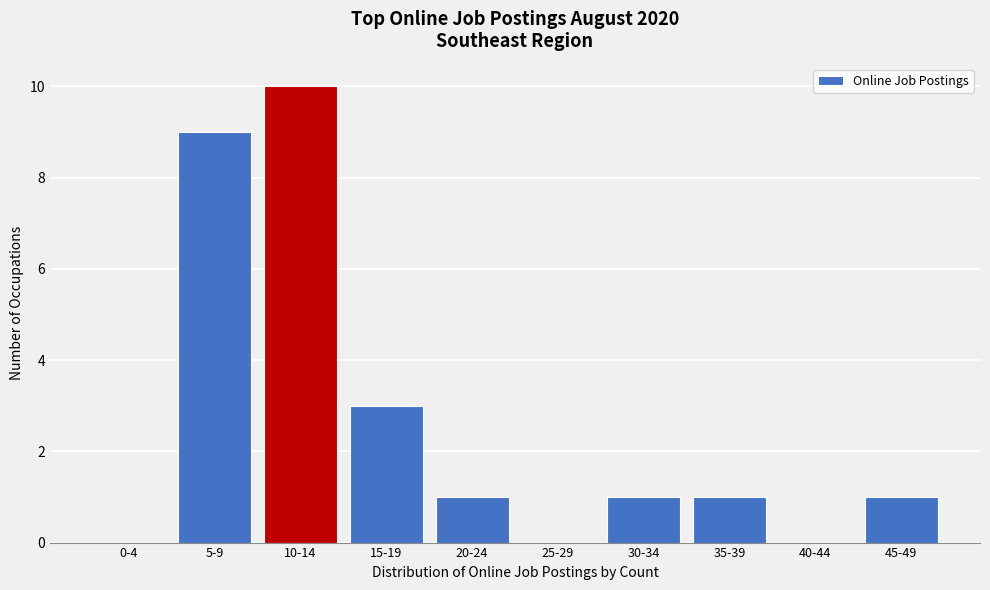

Reading left to right, transcribe all the data shown in this chart.

0-4=0	5-9=9	10-14=10	15-19=3	20-24=1	25-29=0	30-34=1	35-39=1	40-44=0	45-49=1